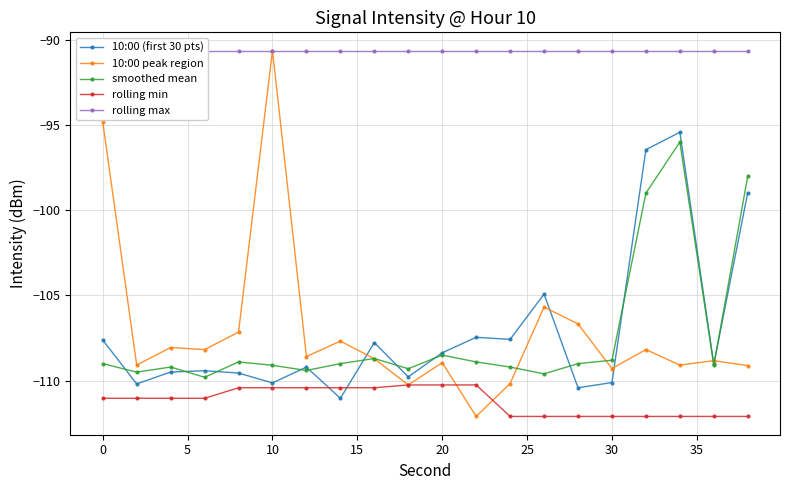

What is the highest value of the 10:00 peak region series?

-90.6